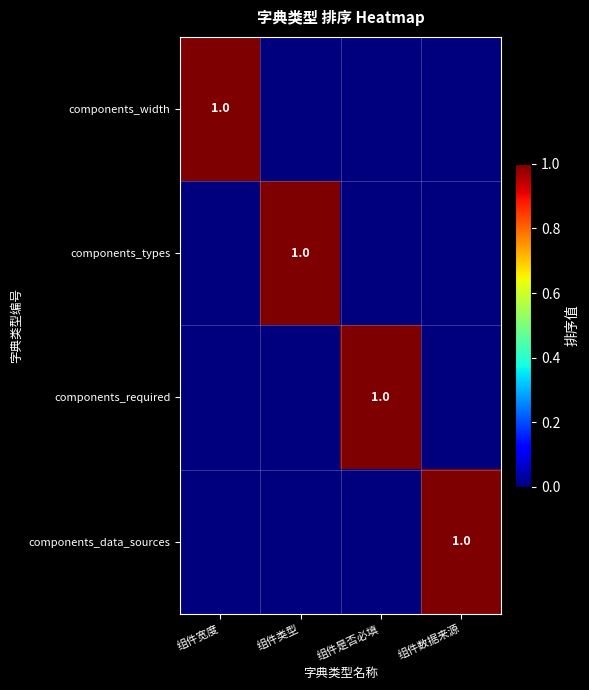

Is it true that components_required equals 1 at 组件是否必填?

True